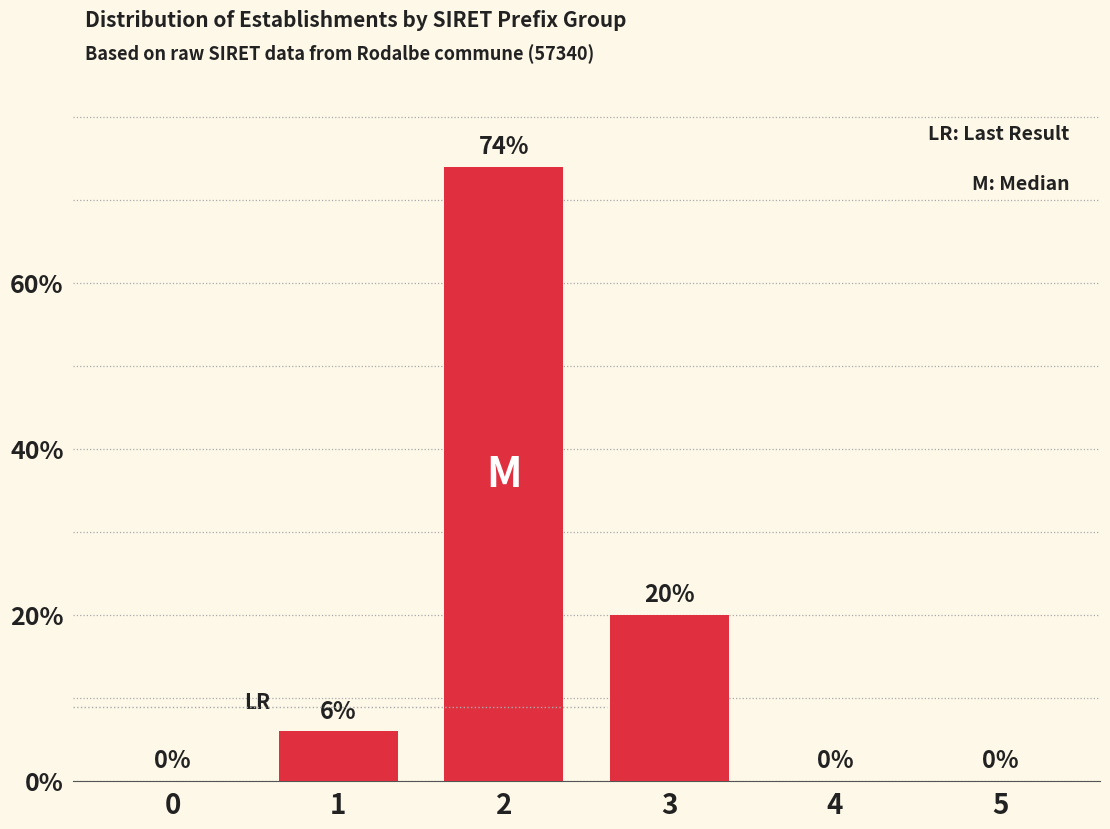

Reading left to right, extract all data points from this chart.

0=0	1=6	2=74	3=20	4=0	5=0